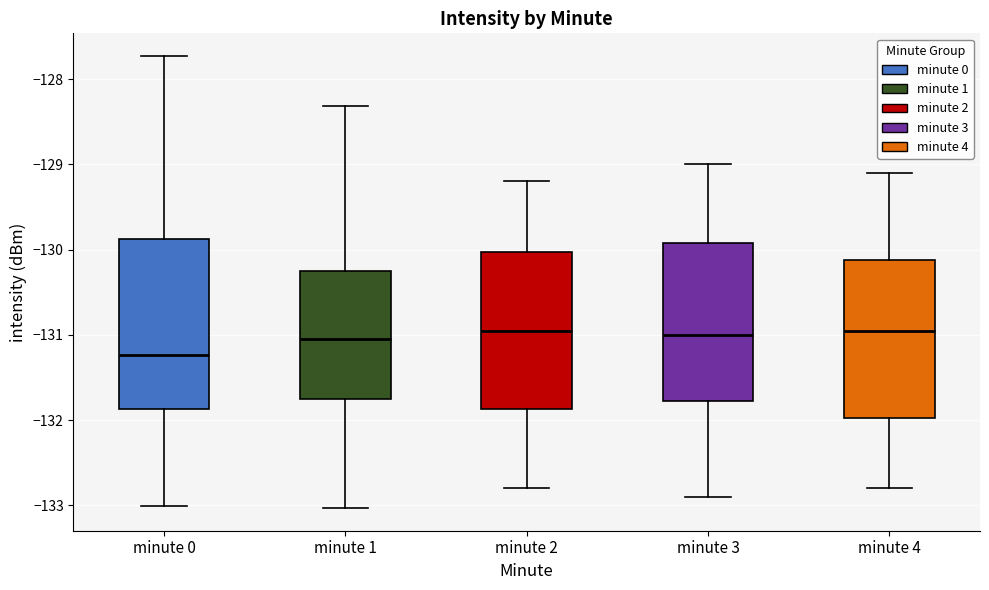

Where is the lower edge of the box for minute 3 on the y-axis? The values are not printed on the chart, so give them approximately, as read against the axis.

-131.8